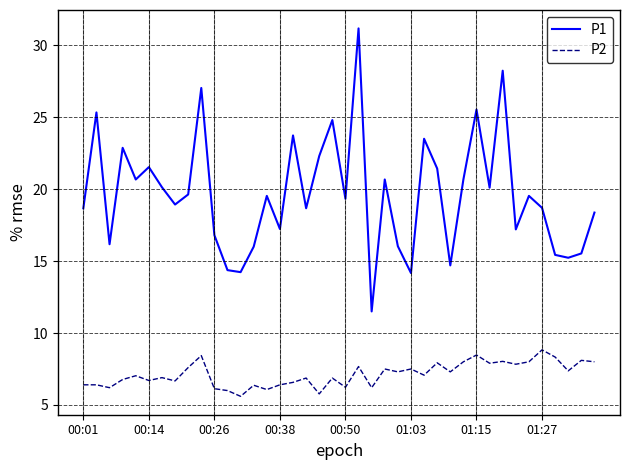

True or false: P2 and P1 cross at least once.

False